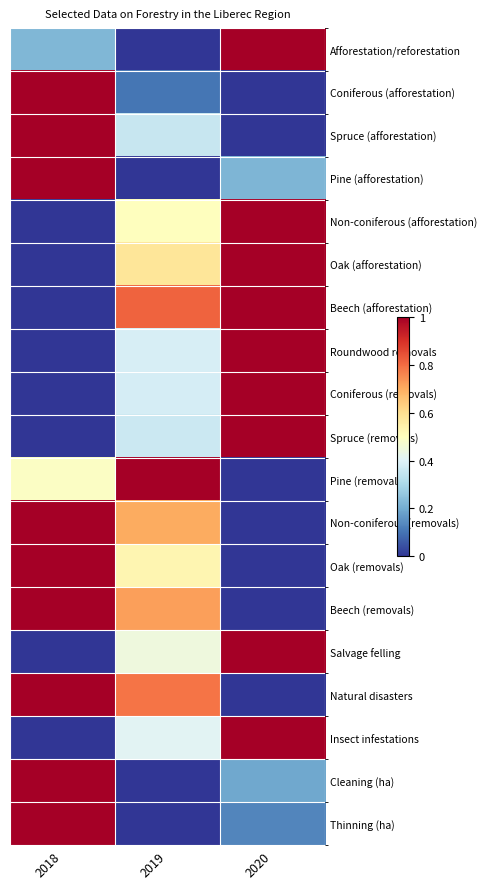

Reading right to left, transcribe all the data shown in this chart.

Afforestation/reforestation: 2020=1.0	2019=0.0	2018=0.2
Coniferous (afforestation): 2020=0.0	2019=0.1	2018=1.0
Spruce (afforestation): 2020=0.0	2019=0.4	2018=1.0
Pine (afforestation): 2020=0.2	2019=0.0	2018=1.0
Non-coniferous (afforestation): 2020=1.0	2019=0.5	2018=0.0
Oak (afforestation): 2020=1.0	2019=0.6	2018=0.0
Beech (afforestation): 2020=1.0	2019=0.8	2018=0.0
Roundwood removals: 2020=1.0	2019=0.4	2018=0.0
Coniferous (removals): 2020=1.0	2019=0.4	2018=0.0
Spruce (removals): 2020=1.0	2019=0.4	2018=0.0
Pine (removals): 2020=0.0	2019=1.0	2018=0.5
Non-coniferous (removals): 2020=0.0	2019=0.7	2018=1.0
Oak (removals): 2020=0.0	2019=0.5	2018=1.0
Beech (removals): 2020=0.0	2019=0.7	2018=1.0
Salvage felling: 2020=1.0	2019=0.4	2018=0.0
Natural disasters: 2020=0.0	2019=0.8	2018=1.0
Insect infestations: 2020=1.0	2019=0.4	2018=0.0
Cleaning (ha): 2020=0.2	2019=0.0	2018=1.0
Thinning (ha): 2020=0.1	2019=0.0	2018=1.0